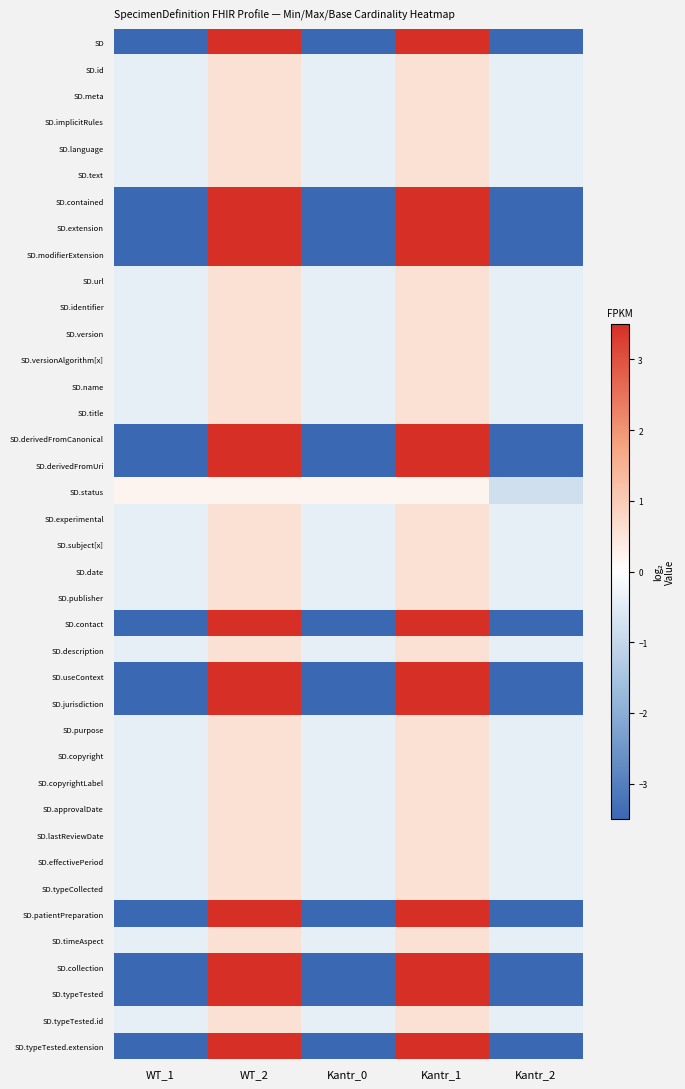

Reading left to right, list all the values displayed in this chart.

SD: WT_1=-4.0	WT_2=6.0	Kantr_0=-4.0	Kantr_1=6.0	Kantr_2=-4.0
SD.id: WT_1=-0.4	WT_2=0.6	Kantr_0=-0.4	Kantr_1=0.6	Kantr_2=-0.4
SD.meta: WT_1=-0.4	WT_2=0.6	Kantr_0=-0.4	Kantr_1=0.6	Kantr_2=-0.4
SD.implicitRules: WT_1=-0.4	WT_2=0.6	Kantr_0=-0.4	Kantr_1=0.6	Kantr_2=-0.4
SD.language: WT_1=-0.4	WT_2=0.6	Kantr_0=-0.4	Kantr_1=0.6	Kantr_2=-0.4
SD.text: WT_1=-0.4	WT_2=0.6	Kantr_0=-0.4	Kantr_1=0.6	Kantr_2=-0.4
SD.contained: WT_1=-4.0	WT_2=6.0	Kantr_0=-4.0	Kantr_1=6.0	Kantr_2=-4.0
SD.extension: WT_1=-4.0	WT_2=6.0	Kantr_0=-4.0	Kantr_1=6.0	Kantr_2=-4.0
SD.modifierExtension: WT_1=-4.0	WT_2=6.0	Kantr_0=-4.0	Kantr_1=6.0	Kantr_2=-4.0
SD.url: WT_1=-0.4	WT_2=0.6	Kantr_0=-0.4	Kantr_1=0.6	Kantr_2=-0.4
SD.identifier: WT_1=-0.4	WT_2=0.6	Kantr_0=-0.4	Kantr_1=0.6	Kantr_2=-0.4
SD.version: WT_1=-0.4	WT_2=0.6	Kantr_0=-0.4	Kantr_1=0.6	Kantr_2=-0.4
SD.versionAlgorithm[x]: WT_1=-0.4	WT_2=0.6	Kantr_0=-0.4	Kantr_1=0.6	Kantr_2=-0.4
SD.name: WT_1=-0.4	WT_2=0.6	Kantr_0=-0.4	Kantr_1=0.6	Kantr_2=-0.4
SD.title: WT_1=-0.4	WT_2=0.6	Kantr_0=-0.4	Kantr_1=0.6	Kantr_2=-0.4
SD.derivedFromCanonical: WT_1=-4.0	WT_2=6.0	Kantr_0=-4.0	Kantr_1=6.0	Kantr_2=-4.0
SD.derivedFromUri: WT_1=-4.0	WT_2=6.0	Kantr_0=-4.0	Kantr_1=6.0	Kantr_2=-4.0
SD.status: WT_1=0.2	WT_2=0.2	Kantr_0=0.2	Kantr_1=0.2	Kantr_2=-0.8
SD.experimental: WT_1=-0.4	WT_2=0.6	Kantr_0=-0.4	Kantr_1=0.6	Kantr_2=-0.4
SD.subject[x]: WT_1=-0.4	WT_2=0.6	Kantr_0=-0.4	Kantr_1=0.6	Kantr_2=-0.4
SD.date: WT_1=-0.4	WT_2=0.6	Kantr_0=-0.4	Kantr_1=0.6	Kantr_2=-0.4
SD.publisher: WT_1=-0.4	WT_2=0.6	Kantr_0=-0.4	Kantr_1=0.6	Kantr_2=-0.4
SD.contact: WT_1=-4.0	WT_2=6.0	Kantr_0=-4.0	Kantr_1=6.0	Kantr_2=-4.0
SD.description: WT_1=-0.4	WT_2=0.6	Kantr_0=-0.4	Kantr_1=0.6	Kantr_2=-0.4
SD.useContext: WT_1=-4.0	WT_2=6.0	Kantr_0=-4.0	Kantr_1=6.0	Kantr_2=-4.0
SD.jurisdiction: WT_1=-4.0	WT_2=6.0	Kantr_0=-4.0	Kantr_1=6.0	Kantr_2=-4.0
SD.purpose: WT_1=-0.4	WT_2=0.6	Kantr_0=-0.4	Kantr_1=0.6	Kantr_2=-0.4
SD.copyright: WT_1=-0.4	WT_2=0.6	Kantr_0=-0.4	Kantr_1=0.6	Kantr_2=-0.4
SD.copyrightLabel: WT_1=-0.4	WT_2=0.6	Kantr_0=-0.4	Kantr_1=0.6	Kantr_2=-0.4
SD.approvalDate: WT_1=-0.4	WT_2=0.6	Kantr_0=-0.4	Kantr_1=0.6	Kantr_2=-0.4
SD.lastReviewDate: WT_1=-0.4	WT_2=0.6	Kantr_0=-0.4	Kantr_1=0.6	Kantr_2=-0.4
SD.effectivePeriod: WT_1=-0.4	WT_2=0.6	Kantr_0=-0.4	Kantr_1=0.6	Kantr_2=-0.4
SD.typeCollected: WT_1=-0.4	WT_2=0.6	Kantr_0=-0.4	Kantr_1=0.6	Kantr_2=-0.4
SD.patientPreparation: WT_1=-4.0	WT_2=6.0	Kantr_0=-4.0	Kantr_1=6.0	Kantr_2=-4.0
SD.timeAspect: WT_1=-0.4	WT_2=0.6	Kantr_0=-0.4	Kantr_1=0.6	Kantr_2=-0.4
SD.collection: WT_1=-4.0	WT_2=6.0	Kantr_0=-4.0	Kantr_1=6.0	Kantr_2=-4.0
SD.typeTested: WT_1=-4.0	WT_2=6.0	Kantr_0=-4.0	Kantr_1=6.0	Kantr_2=-4.0
SD.typeTested.id: WT_1=-0.4	WT_2=0.6	Kantr_0=-0.4	Kantr_1=0.6	Kantr_2=-0.4
SD.typeTested.extension: WT_1=-4.0	WT_2=6.0	Kantr_0=-4.0	Kantr_1=6.0	Kantr_2=-4.0